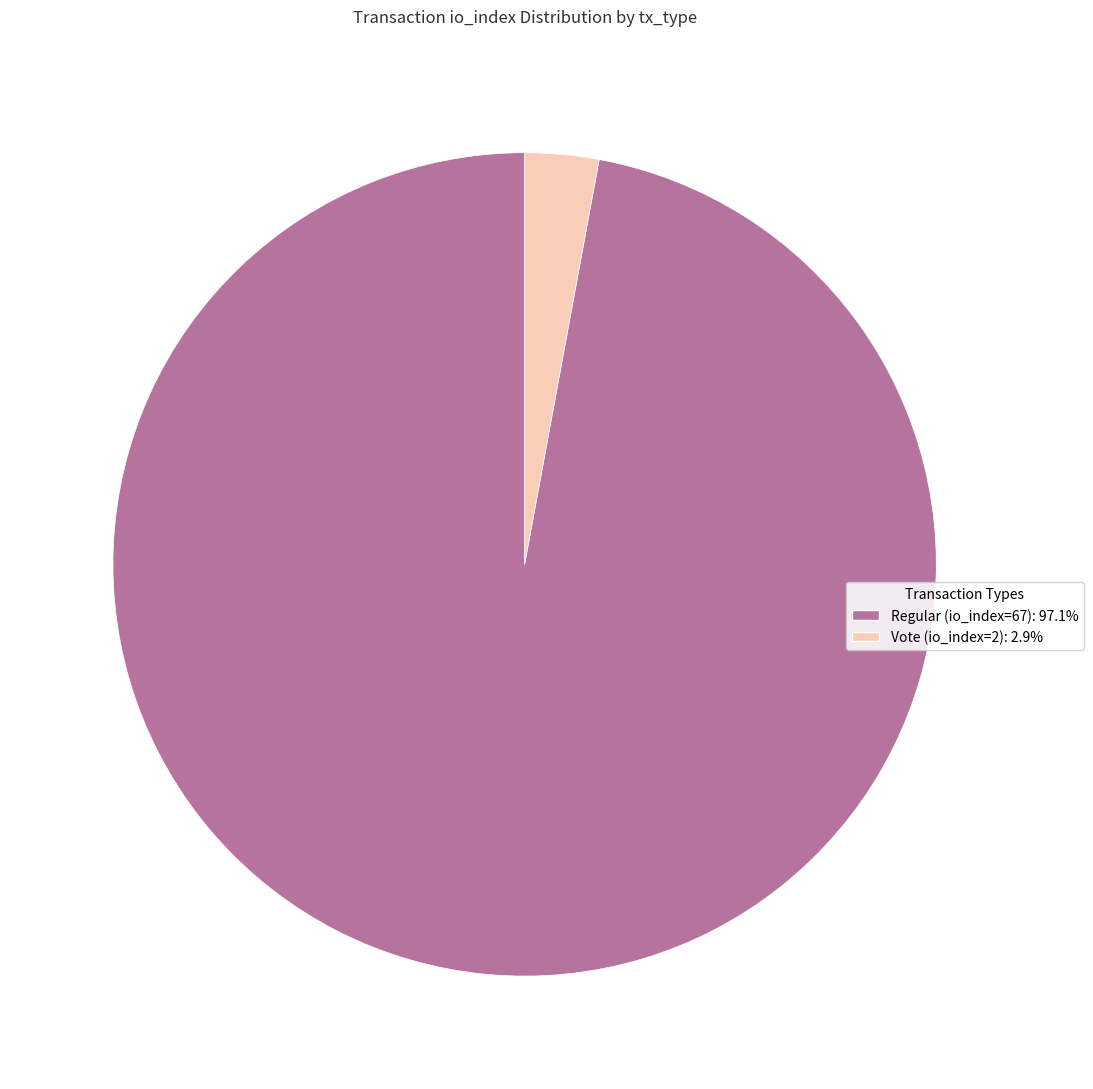

Which category has the biggest portion of the pie?

Regular (io_index=67)